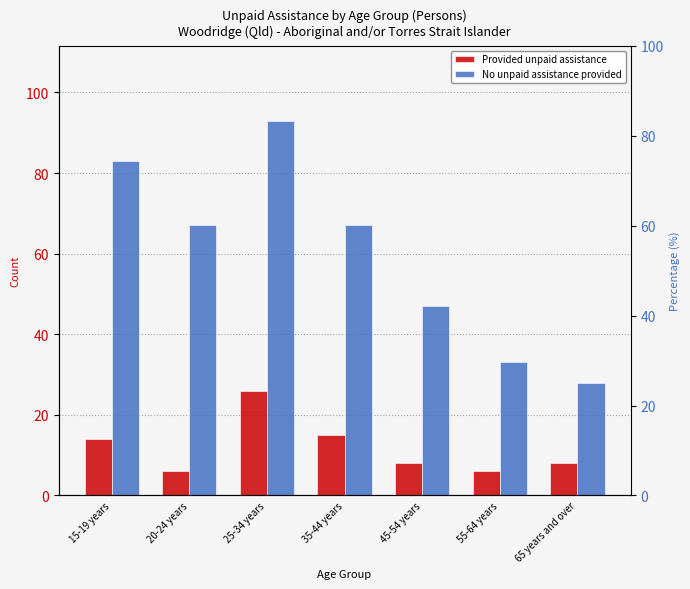

Reading right to left, extract all data points from this chart.

Provided unpaid assistance: 65 years and over=8	55-64 years=6	45-54 years=8	35-44 years=15	25-34 years=26	20-24 years=6	15-19 years=14
No unpaid assistance provided: 65 years and over=28	55-64 years=33	45-54 years=47	35-44 years=67	25-34 years=93	20-24 years=67	15-19 years=83